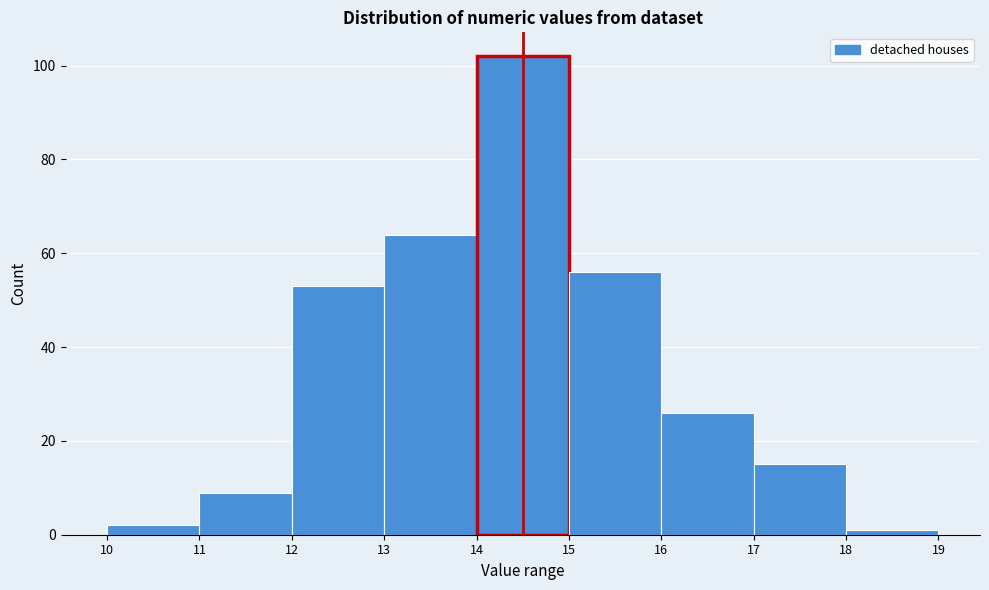

How tall is the bar that spans 10 to 11 on the x-axis? The values are not printed on the chart, so give them approximately, as read against the axis.

2